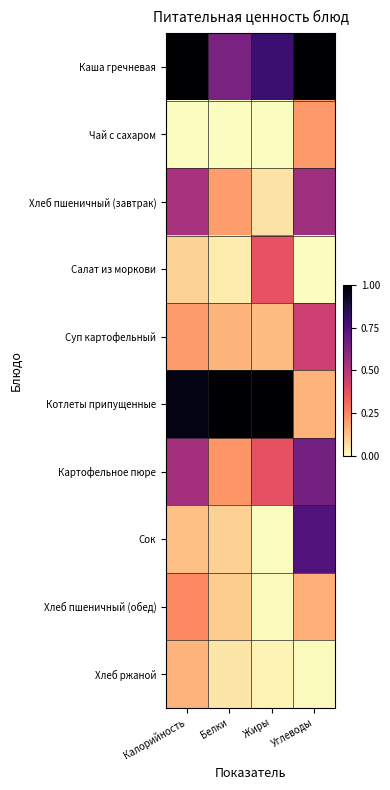

What is the total value across all series at Калорийность?

3.9